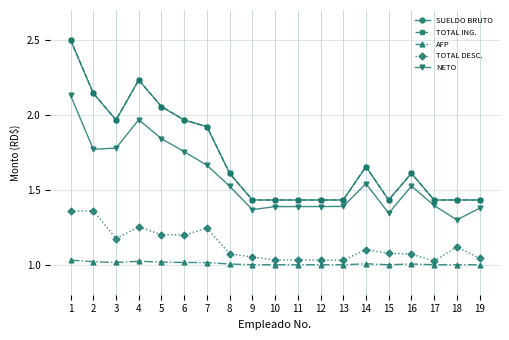

What is the approximate value of NETO at 11?

1.4